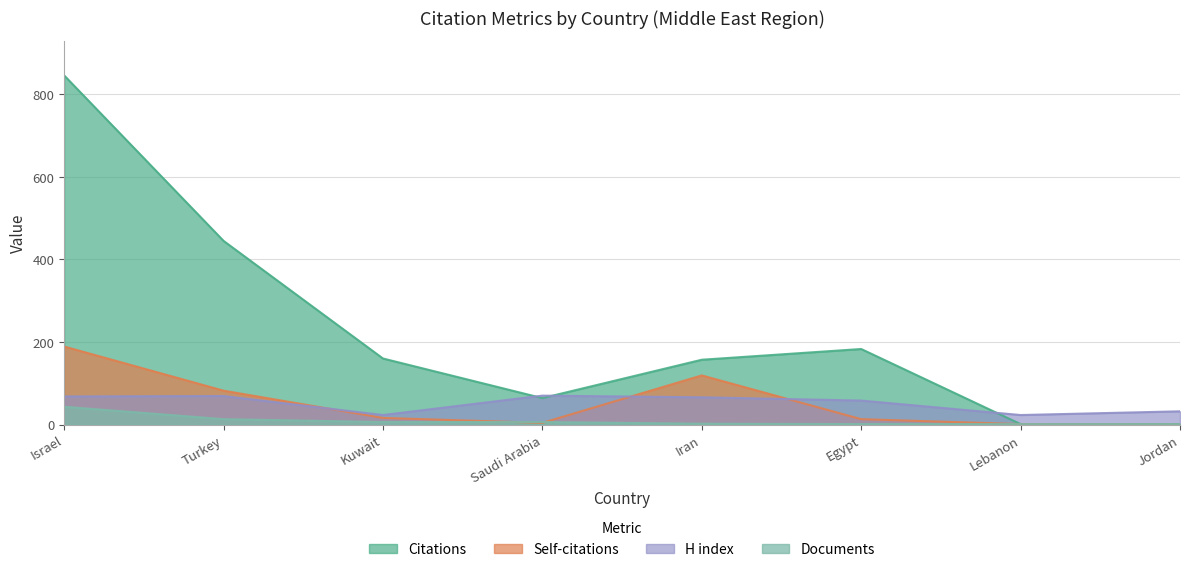

True or false: Self-citations and H index cross at least once.

True